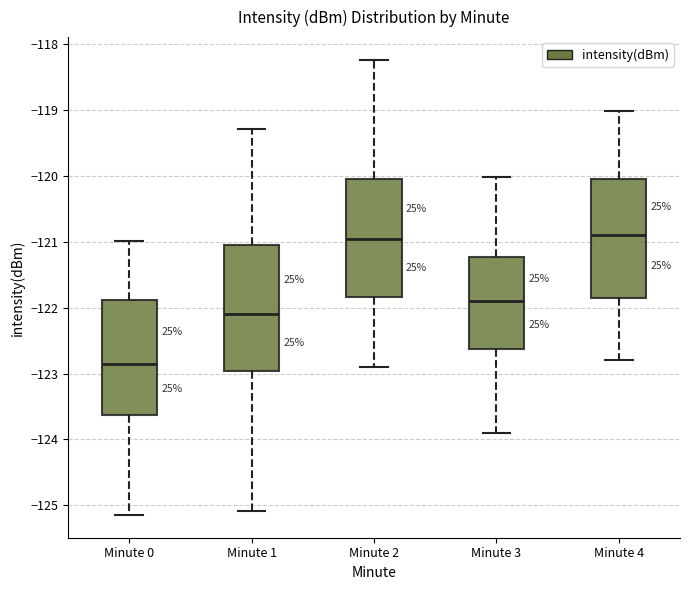

Where does the median line of the box for Minute 2 sit on the y-axis? The values are not printed on the chart, so give them approximately, as read against the axis.

-121.0